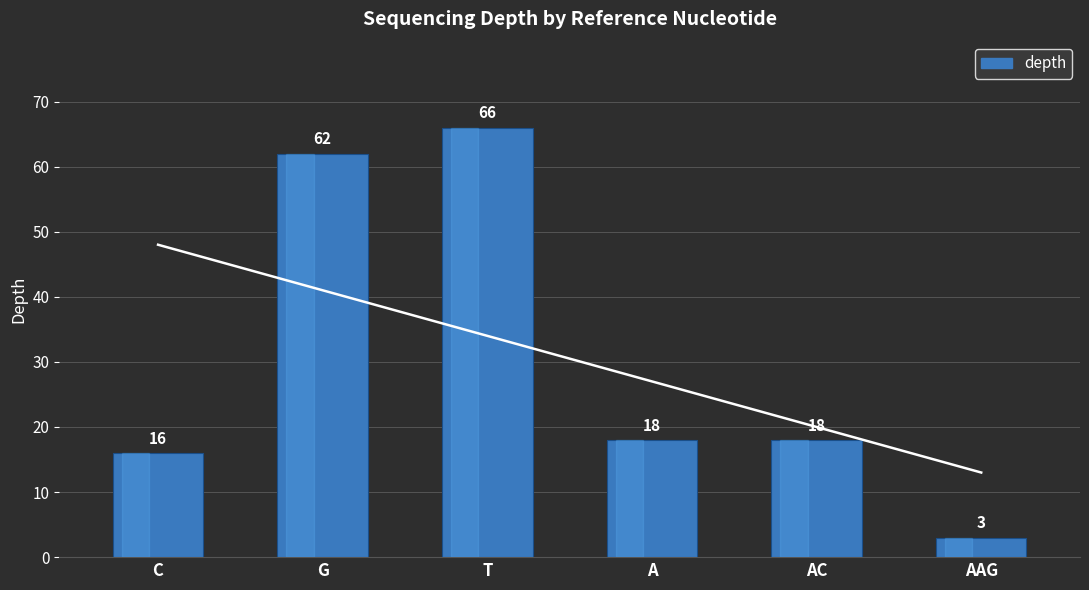

Count the number of values greater than 18.

2